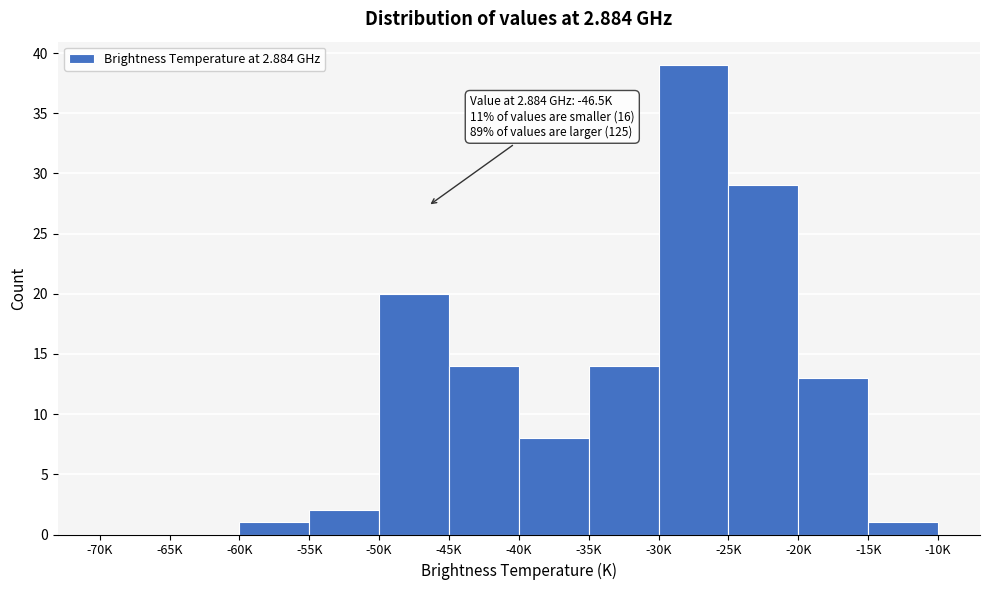

Reading left to right, what are all the values shown in this chart?

-70K=0	-65K=0	-60K=1	-55K=2	-50K=20	-45K=14	-40K=8	-35K=14	-30K=39	-25K=29	-20K=13	-15K=1